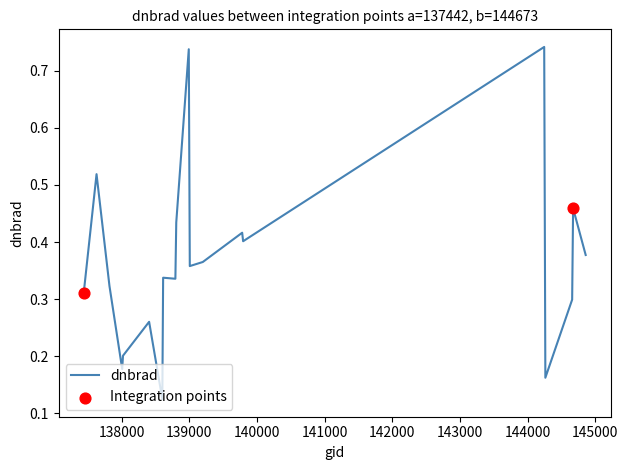

How many lines are shown in the chart?

1